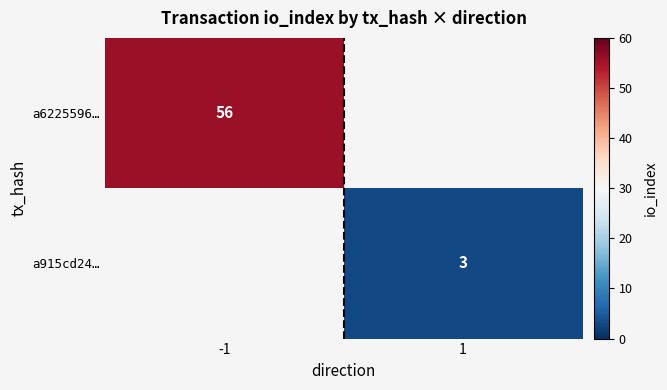

The value of a6225596… at -1 is 17. True or false?

False